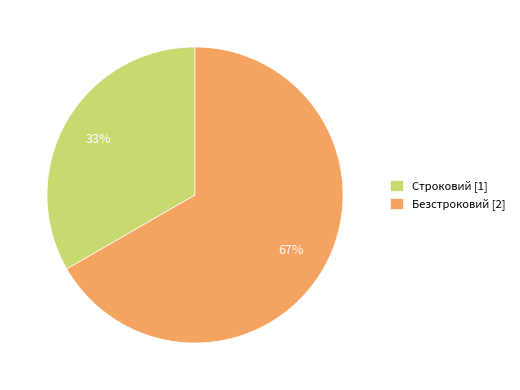

Is it true that Строковий is 42% of the pie?

False